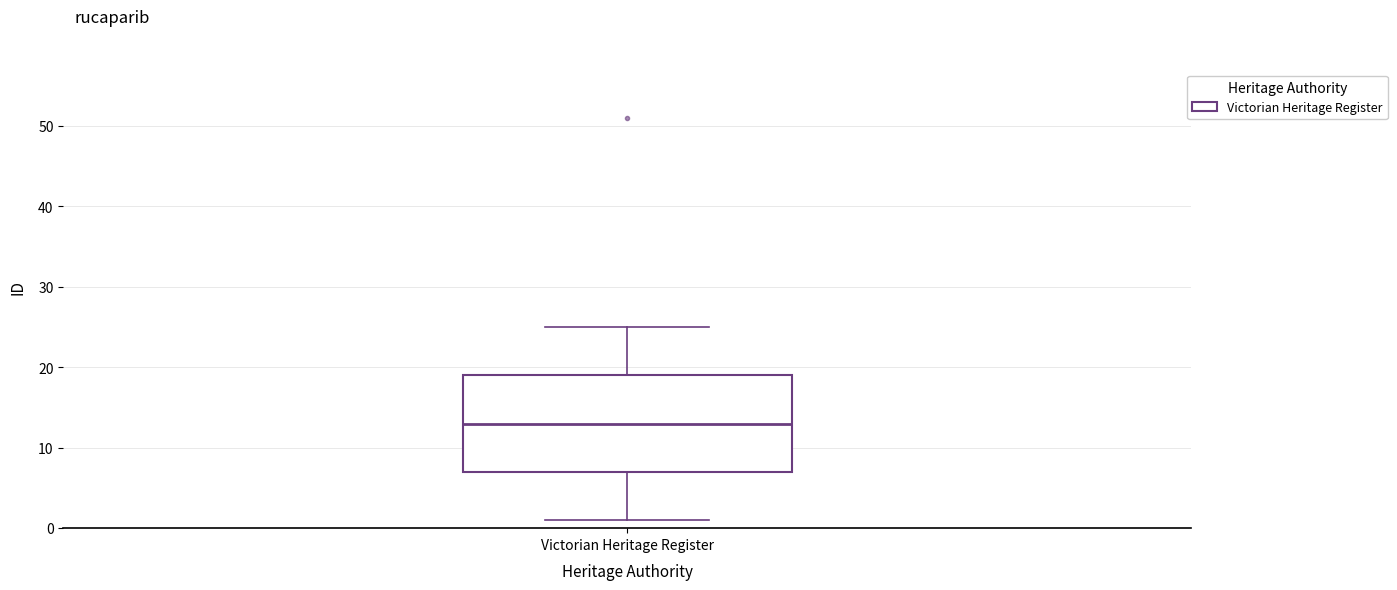

Where does the median line of the box for Victorian Heritage Register sit on the y-axis? The values are not printed on the chart, so give them approximately, as read against the axis.

13